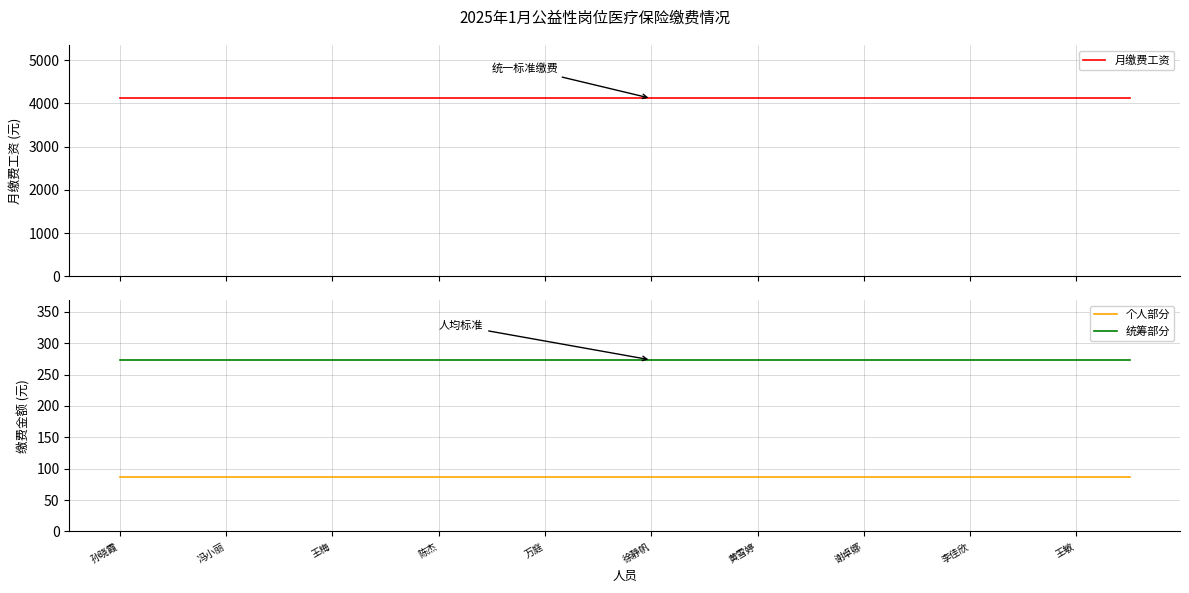

Reading left to right, list all the values displayed in this chart.

月缴费工资: 4113.0	4113.0	4113.0	4113.0	4113.0	4113.0	4113.0	4113.0	4113.0	4113.0	4113.0	4113.0	4113.0	4113.0	4113.0	4113.0	4113.0	4113.0	4113.0	4113.0
个人部分: 86.3	86.3	86.3	86.3	86.3	86.3	86.3	86.3	86.3	86.3	86.3	86.3	86.3	86.3	86.3	86.3	86.3	86.3	86.3	86.3
统筹部分: 273.4	273.4	273.4	273.4	273.4	273.4	273.4	273.4	273.4	273.4	273.4	273.4	273.4	273.4	273.4	273.4	273.4	273.4	273.4	273.4